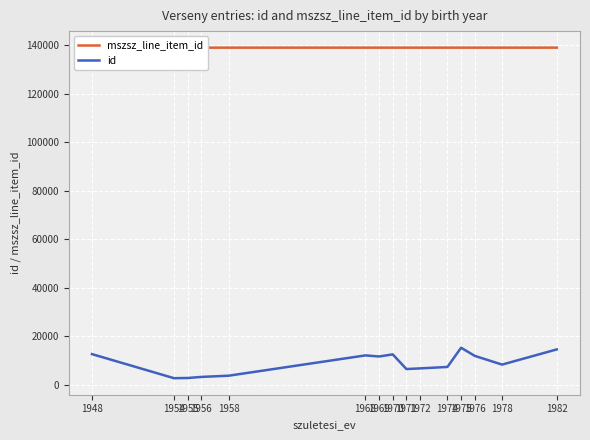

Is the value of id at 1958 greater than the value of mszsz_line_item_id at 1958?

No